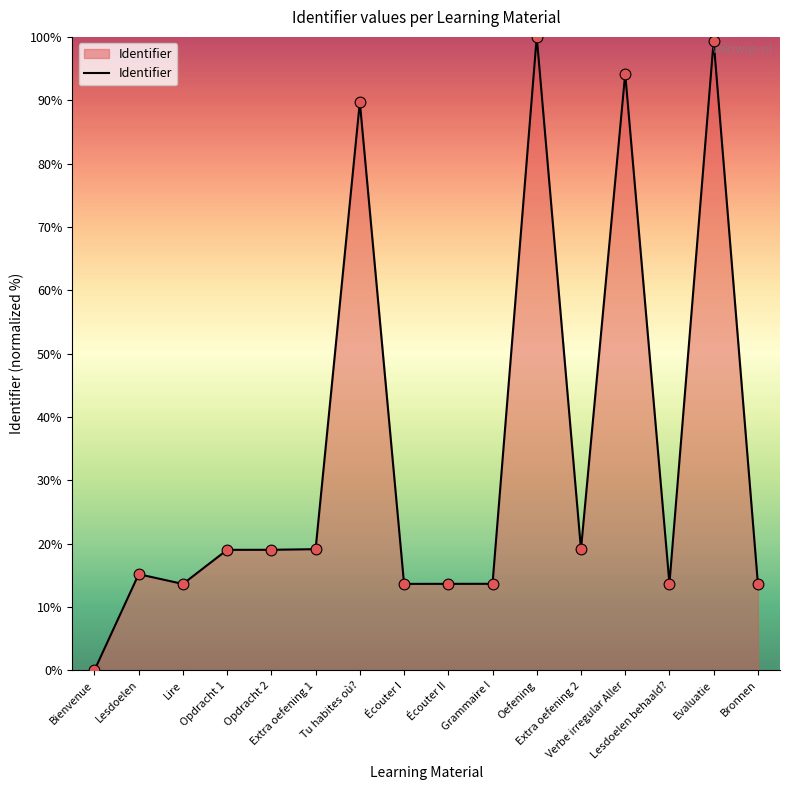

What is the change in value from Lesdoelen to Verbe irregular Aller?

+79.0